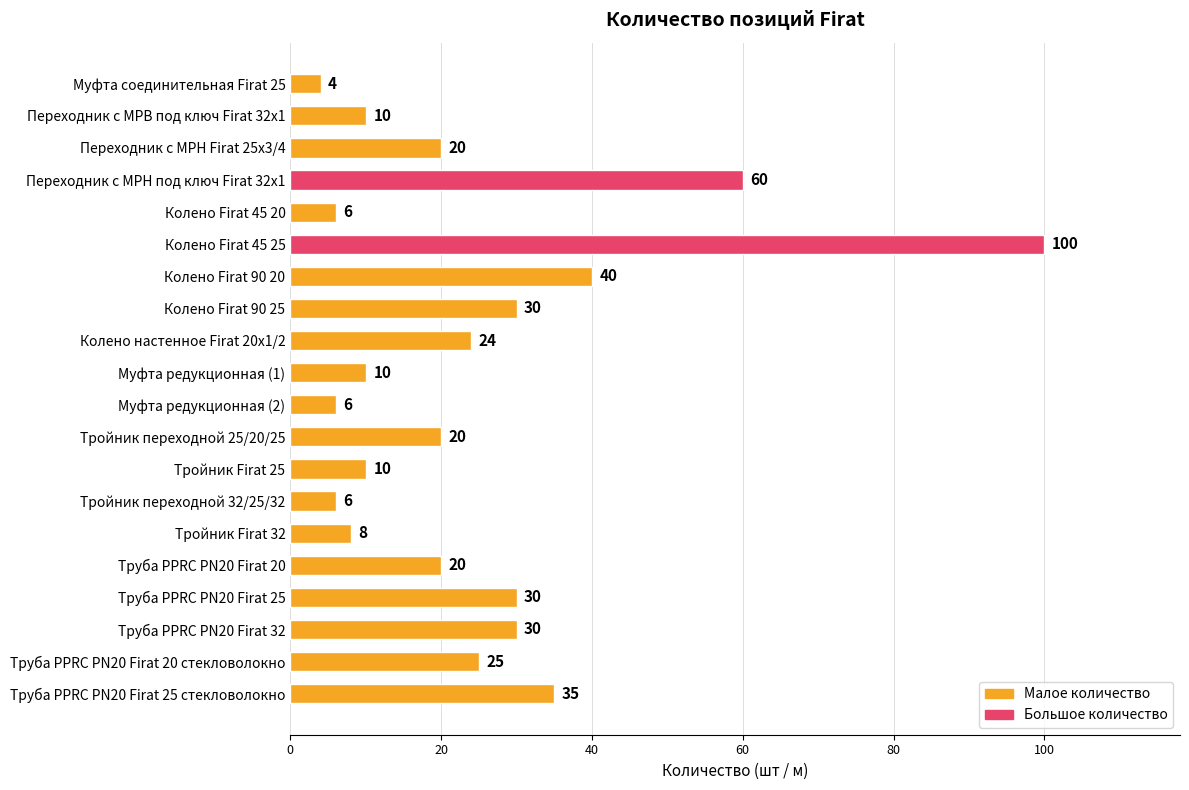

Is it true that the value at Муфта редукционная (2) is 6?

True